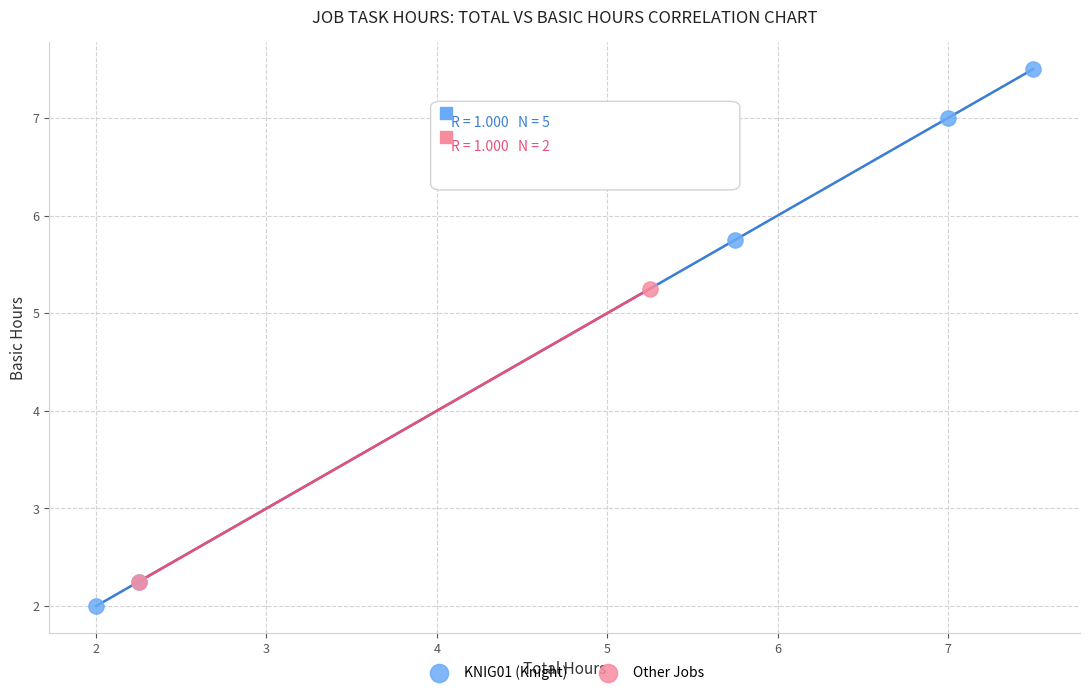

Which series reaches the maximum Y coordinate?

KNIG01 (Knight)